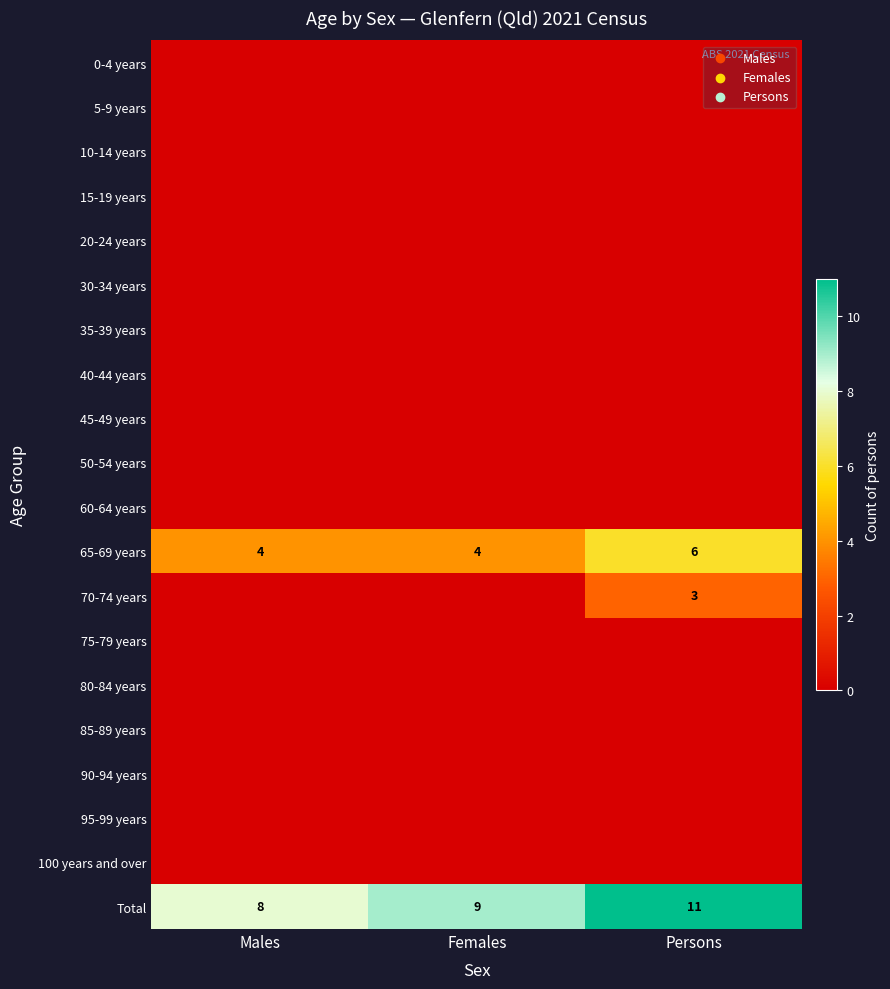

What is the difference between the maximum and minimum values in the Total series?

3